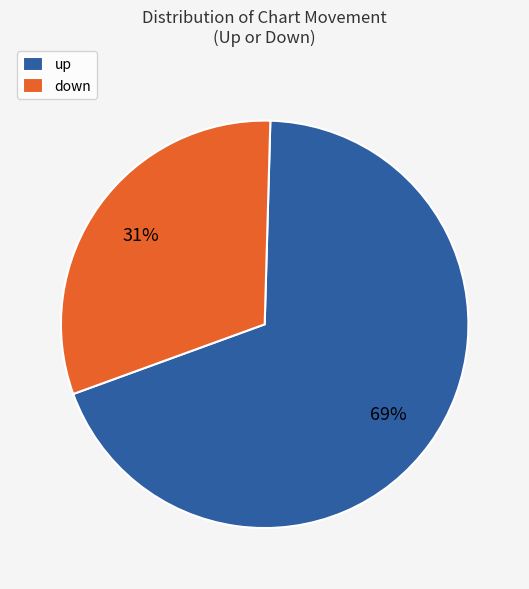

The down slice represents 38% of the pie. True or false?

False